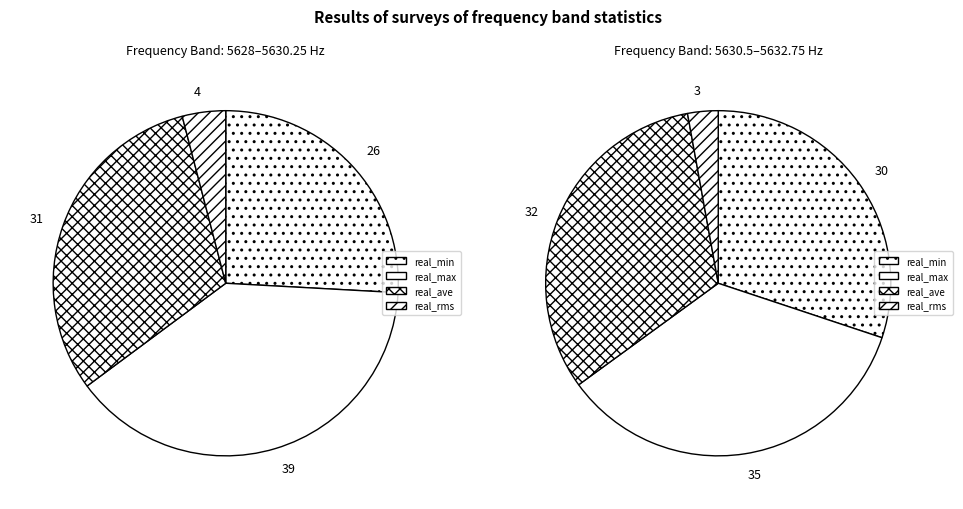

True or false: 9 accounts for 21% of the total.

False